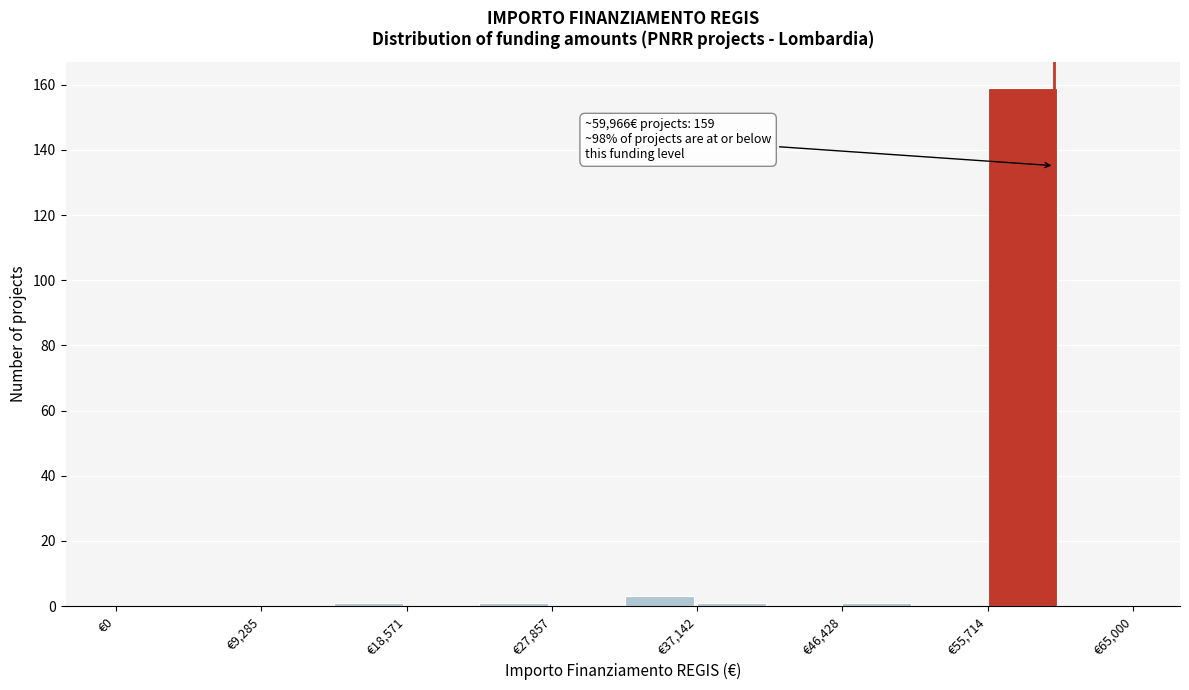

Over which range of the x-axis is the bar tallest?

56000 to 60000